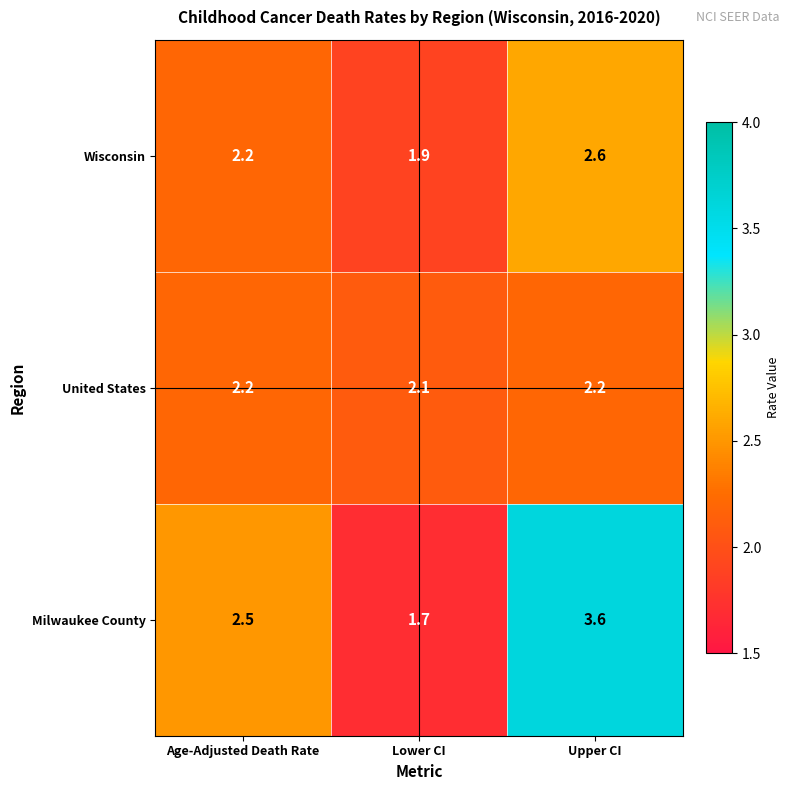

Which series has the widest spread of values?

Milwaukee County